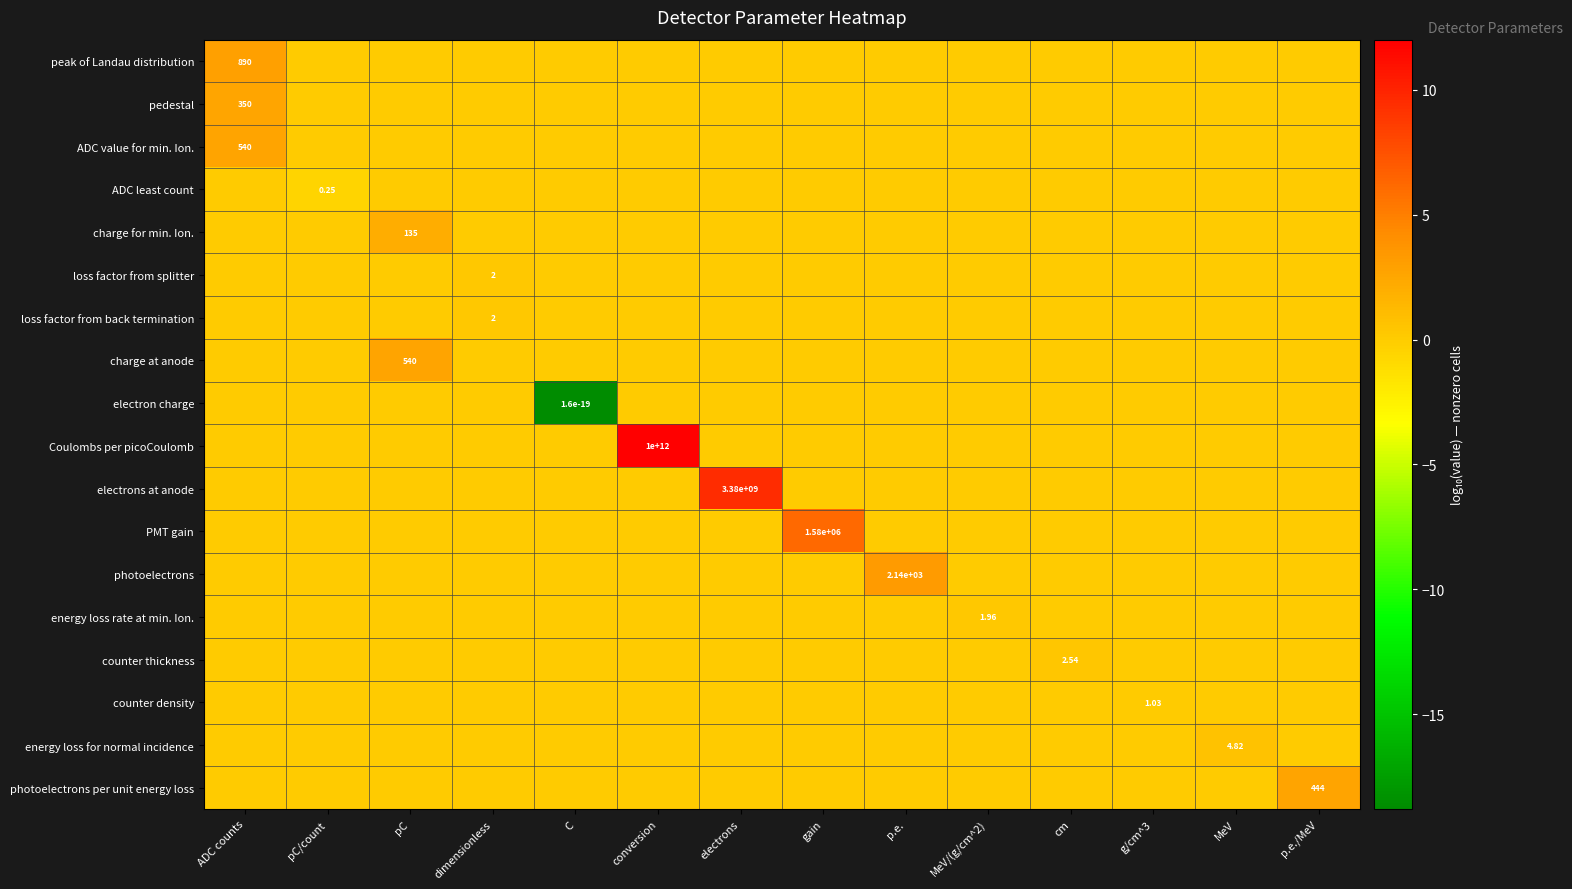

At which category does the chart reach its minimum across all series?

C